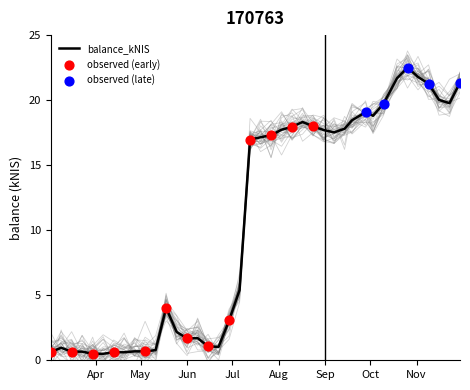

Approximately how many times larger is the value at 2017-11-02 compared to 2017-05-25?

10.0